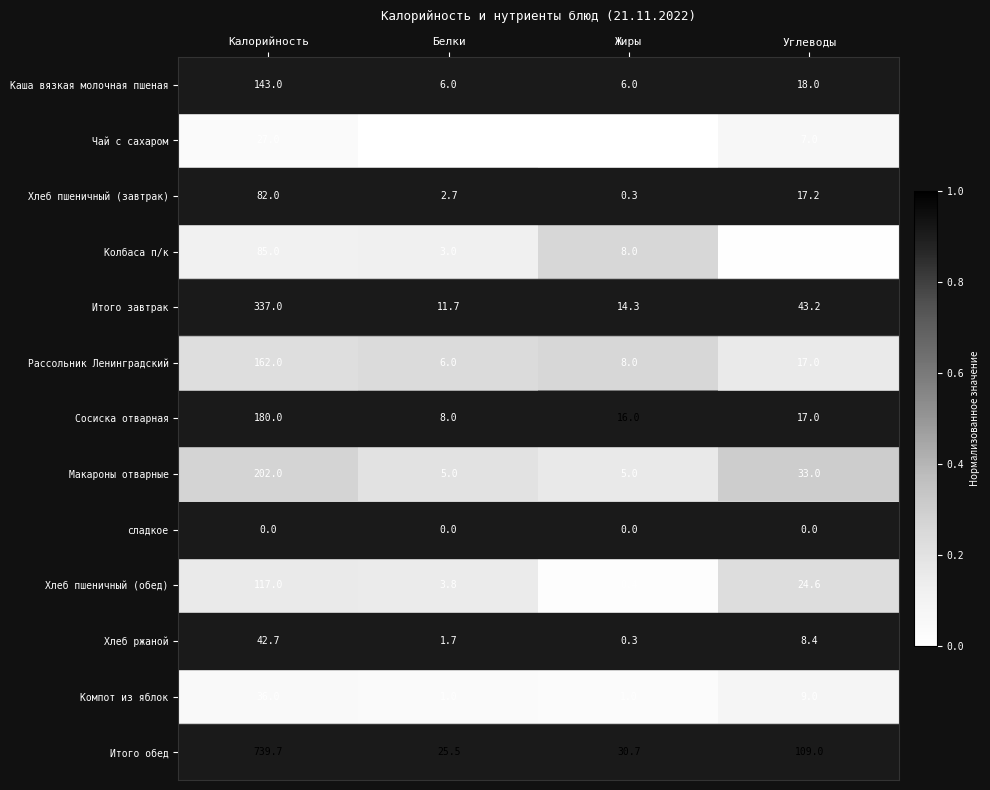

What is the spread (max minus min) of values at Белки?

25.5